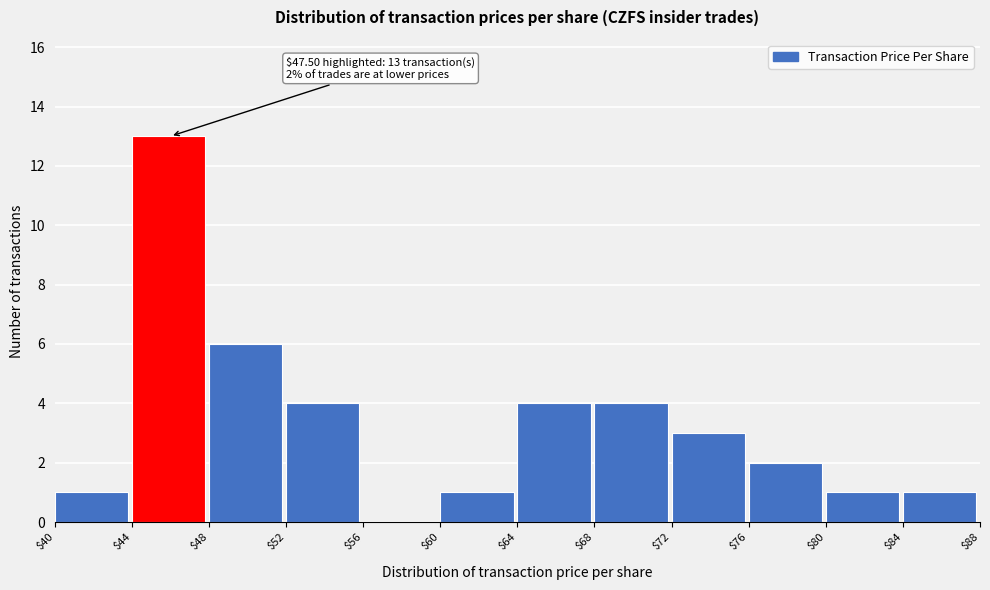

Over which range of the x-axis is the bar tallest?

$44 to $48